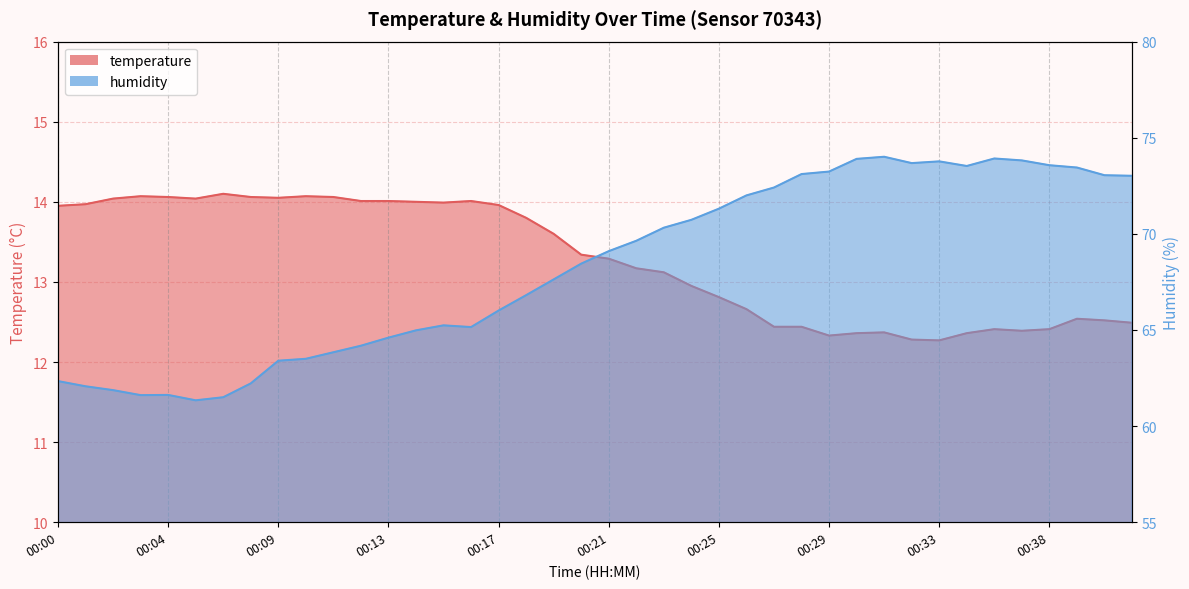

What is the smallest value displayed?

12.3